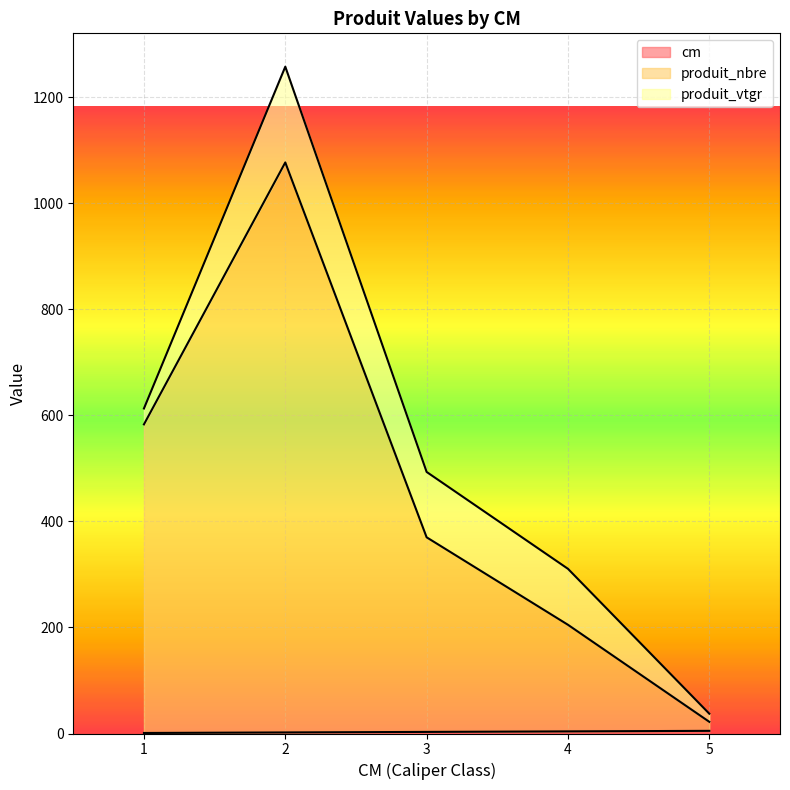

Where is cm nearest to the value 3?

3